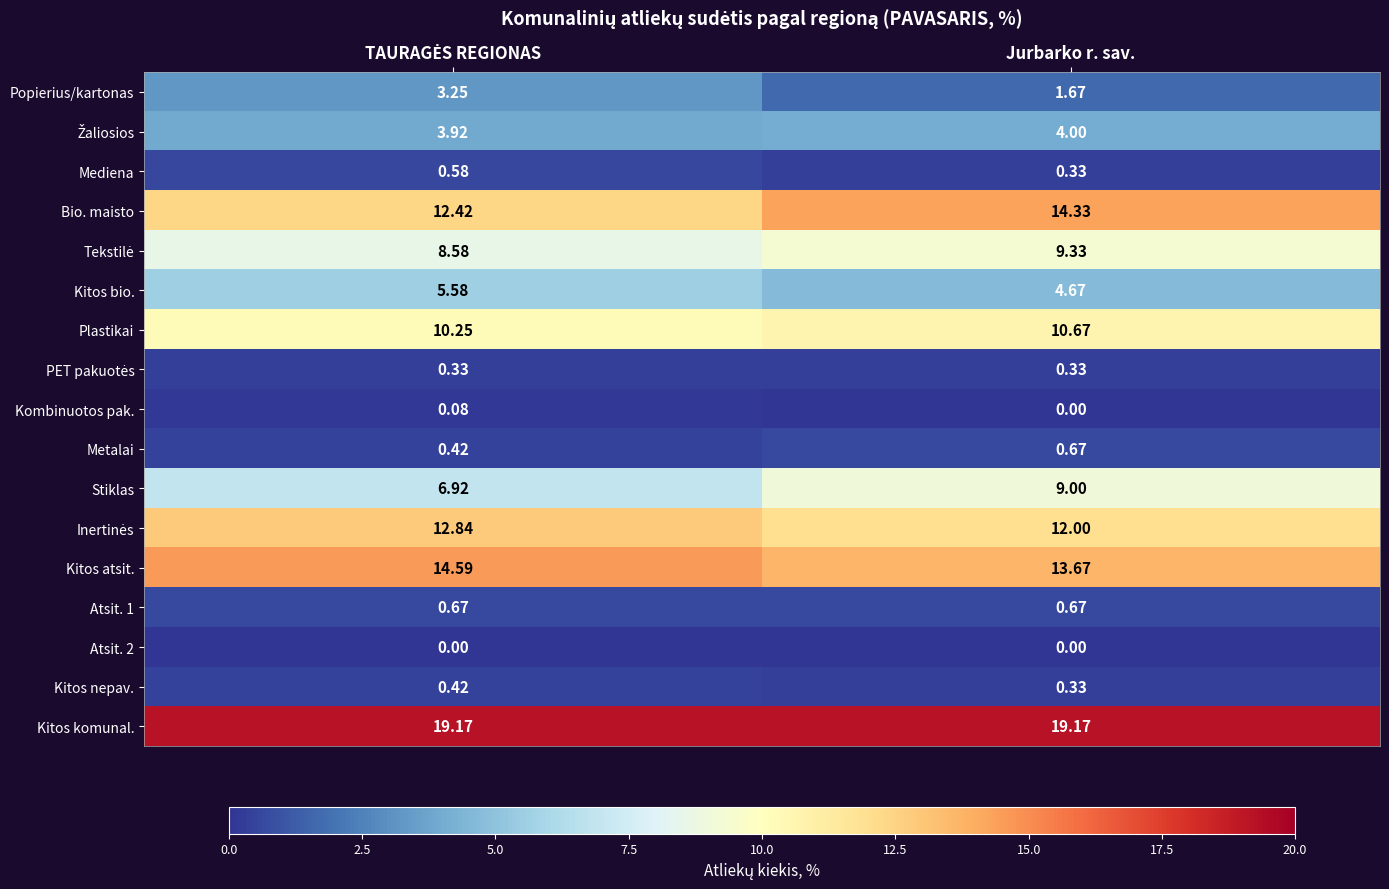

Where is Kitos bio. nearest to the value 5?

Jurbarko r. sav.